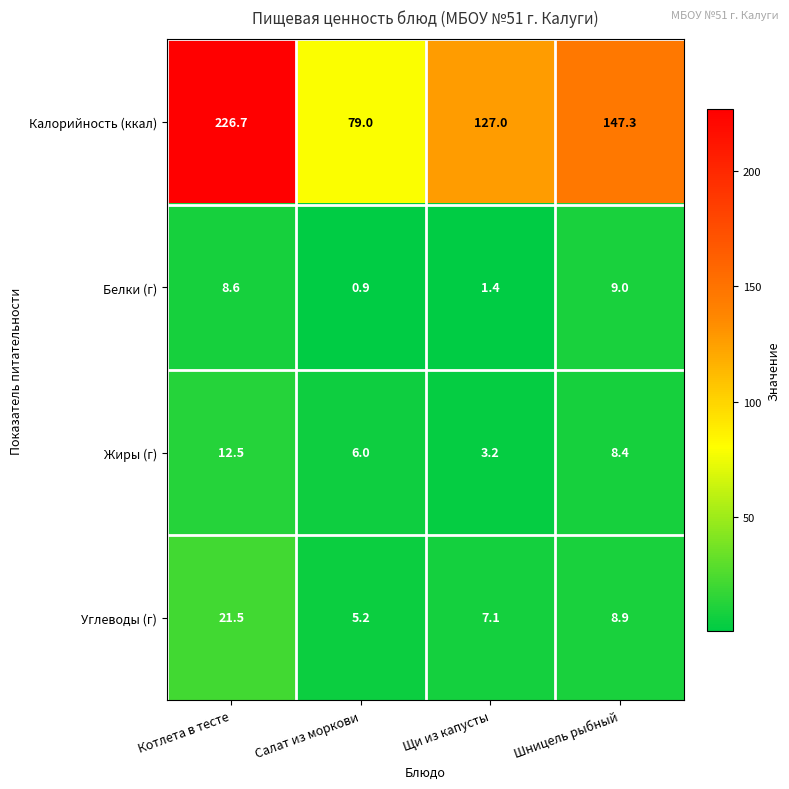

Reading right to left, what are all the values shown in this chart?

Калорийность (ккал): Шницель рыбный=147.3	Щи из капусты=127.0	Салат из моркови=79.0	Котлета в тесте=226.7
Белки (г): Шницель рыбный=9.0	Щи из капусты=1.4	Салат из моркови=0.9	Котлета в тесте=8.6
Жиры (г): Шницель рыбный=8.4	Щи из капусты=3.2	Салат из моркови=6.0	Котлета в тесте=12.5
Углеводы (г): Шницель рыбный=8.9	Щи из капусты=7.1	Салат из моркови=5.2	Котлета в тесте=21.5